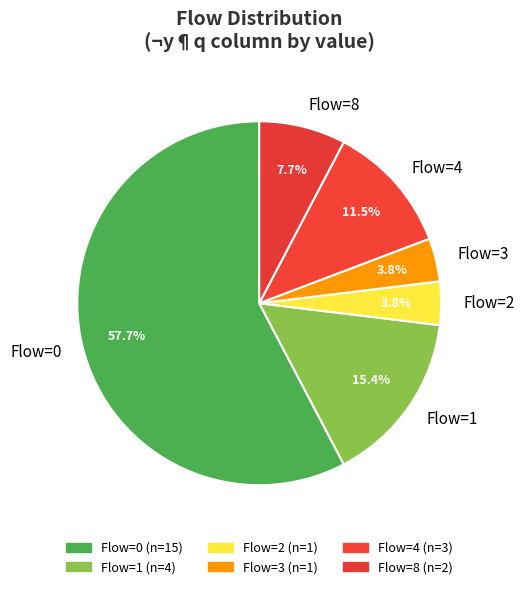

What is the largest slice in the pie chart?

Flow=0